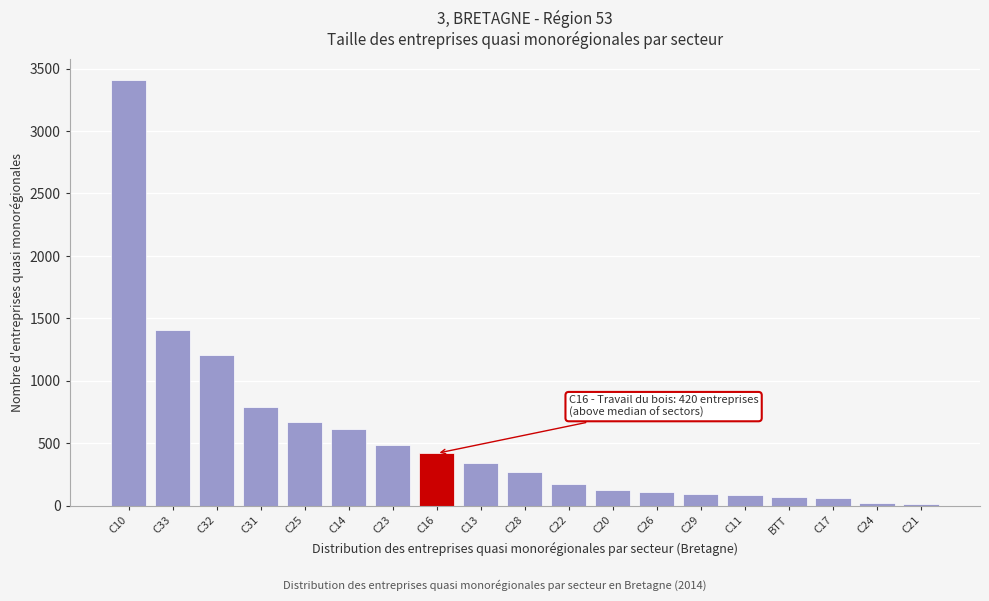

What is the label of the 11th bar from the right?

C13